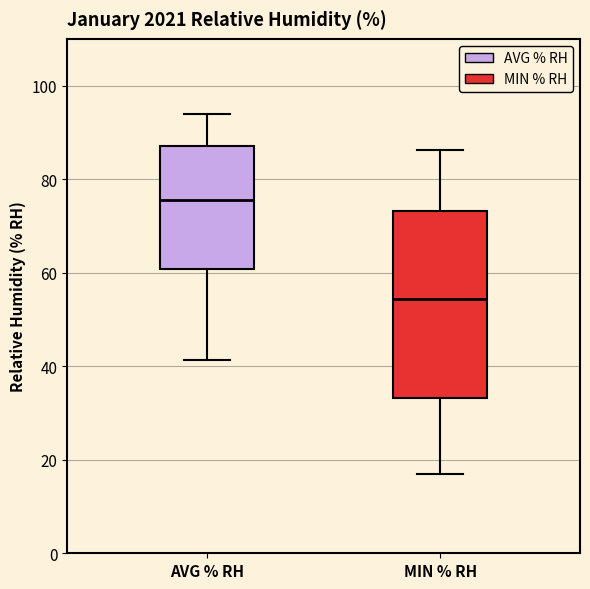

Reading left to right, read every box against the y-axis: the position of its median line, the range the box covers, and the ends of its whiskers. The values are not printed on the chart, so give them approximately, as read against the axis.

AVG % RH: median 76, box 60 to 88, whiskers 42 to 94
MIN % RH: median 54, box 34 to 74, whiskers 16 to 86